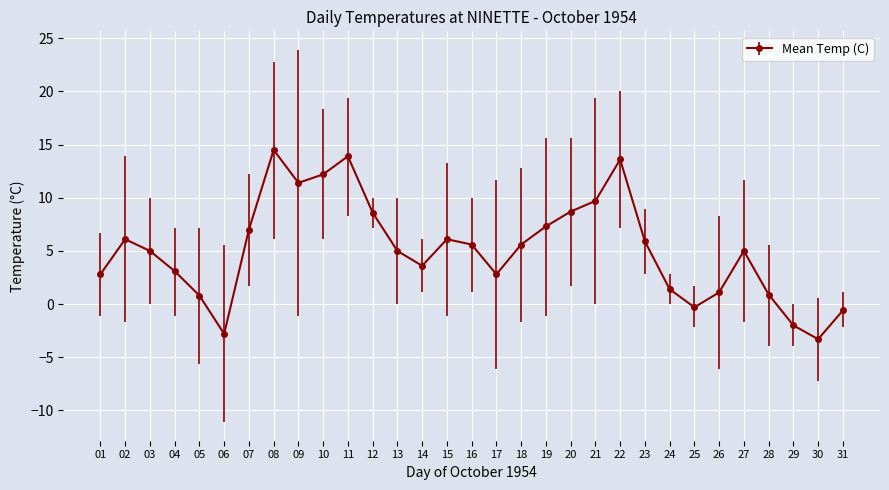

What is the greatest value displayed?

14.5